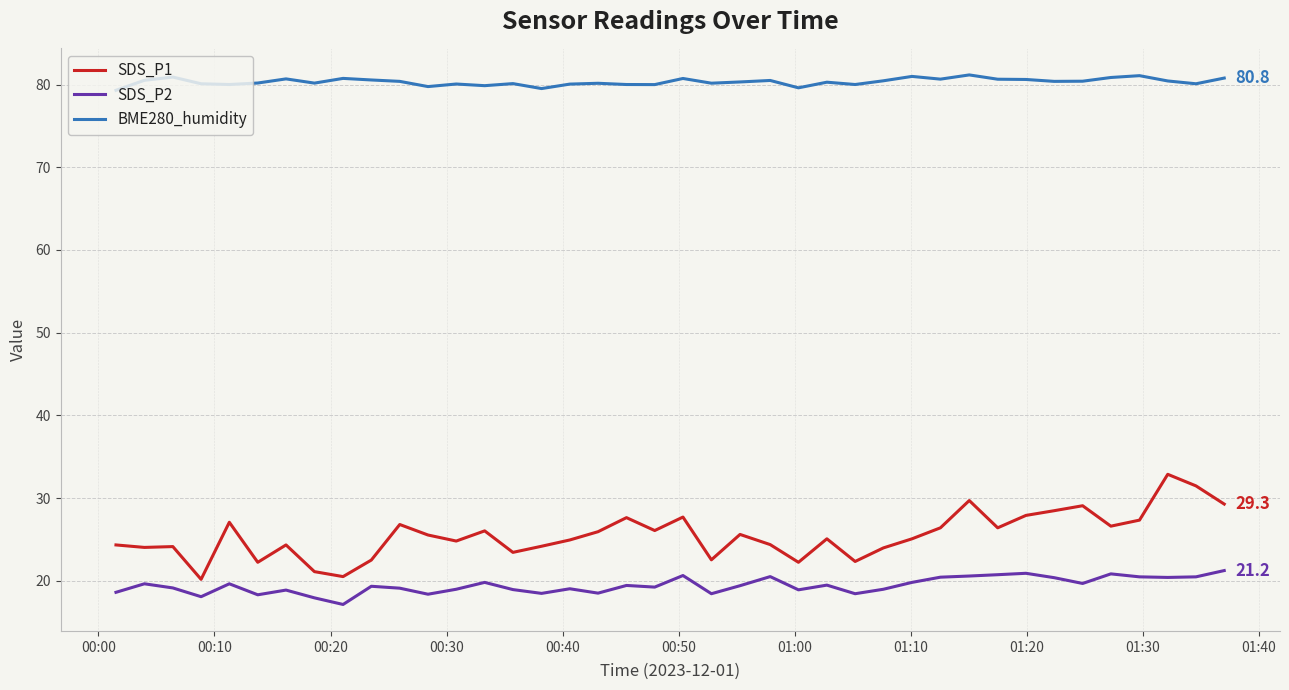

True or false: SDS_P1 and SDS_P2 cross at least once.

False